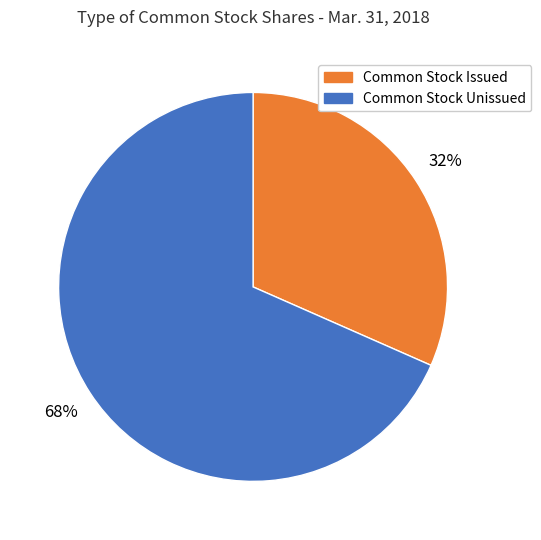

Which slice represents more than half of the pie?

Common Stock Unissued